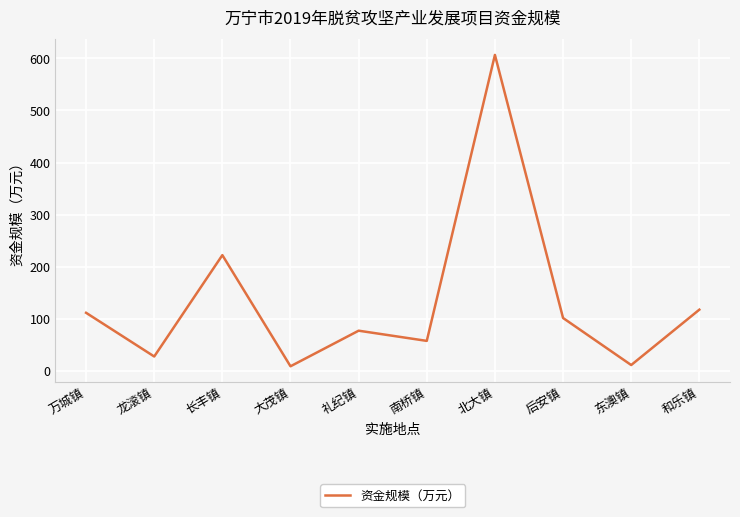

What is the greatest value displayed?

606.8